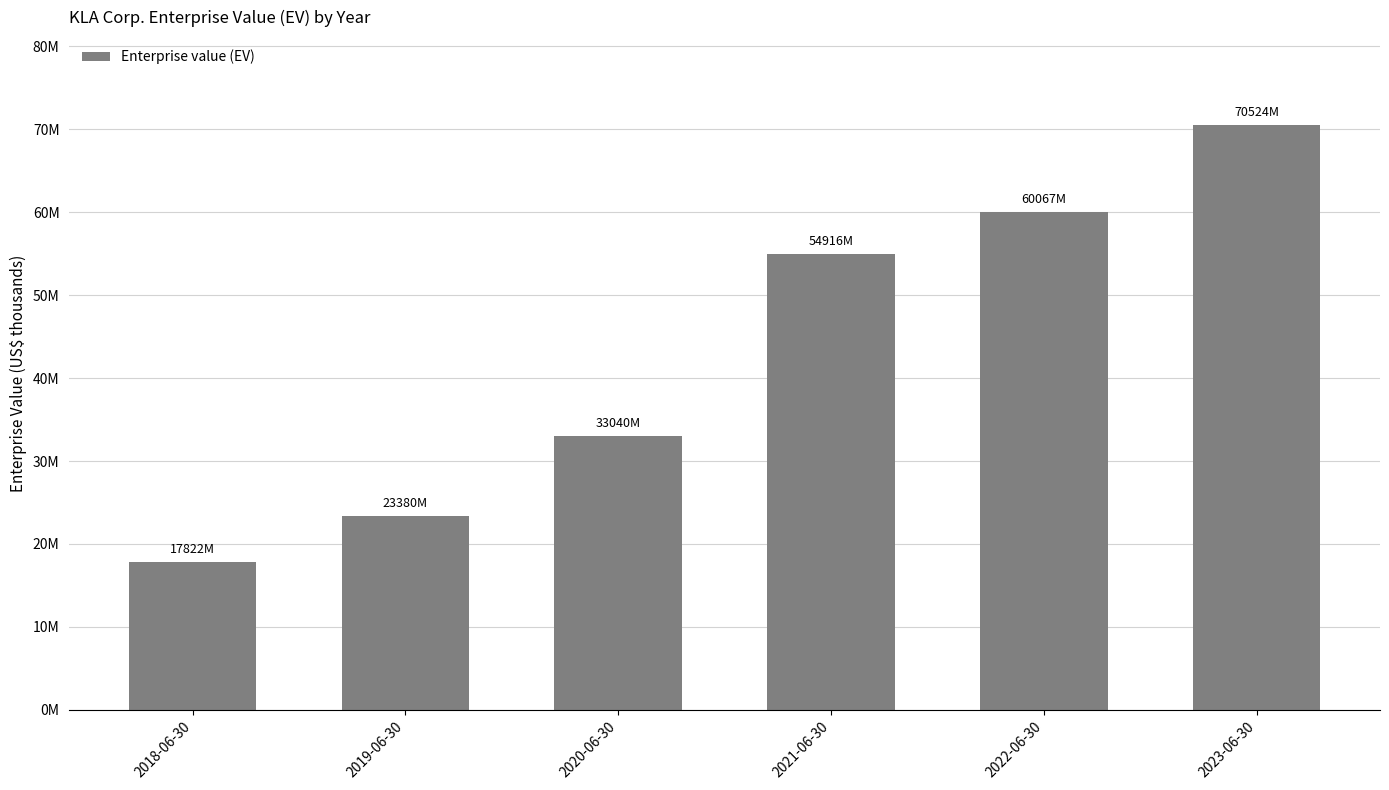

Which category has the lowest value across all series?

2018-06-30